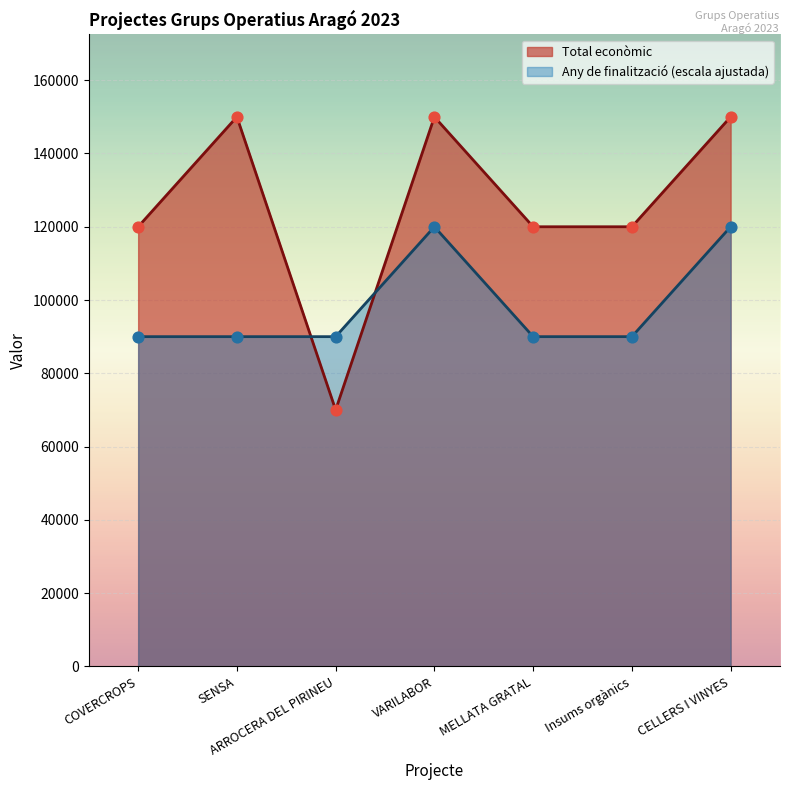

Which series contains the lowest Y value?

Total econòmic